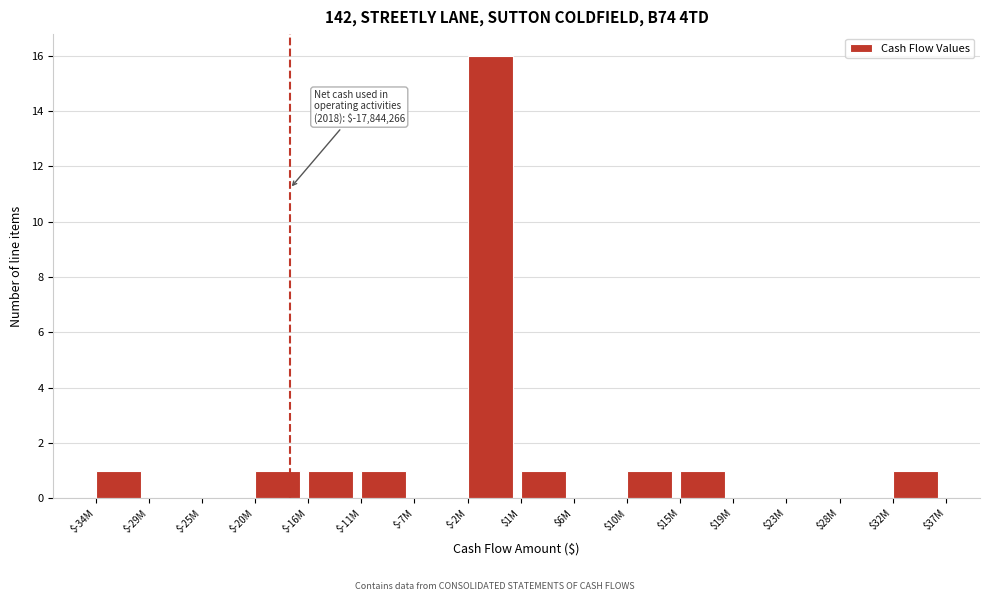

Which category has the highest value across all series?

$-2M